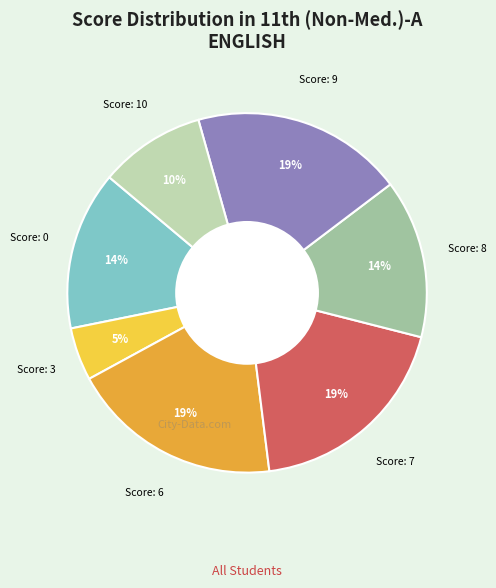

Is there a majority slice in this chart?

No